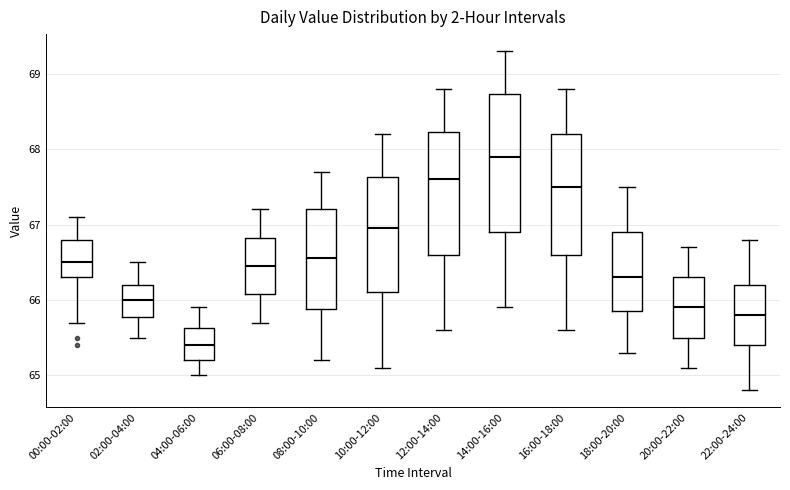

Reading left to right, read every box against the y-axis: the position of its median line, the range the box covers, and the ends of its whiskers. The values are not printed on the chart, so give them approximately, as read against the axis.

00:00-02:00: median 66.5, box 66.3 to 66.8, whiskers 65.7 to 67.1
02:00-04:00: median 66.0, box 65.8 to 66.2, whiskers 65.5 to 66.5
04:00-06:00: median 65.4, box 65.2 to 65.6, whiskers 65.0 to 65.9
06:00-08:00: median 66.5, box 66.1 to 66.8, whiskers 65.7 to 67.2
08:00-10:00: median 66.6, box 65.9 to 67.2, whiskers 65.2 to 67.7
10:00-12:00: median 67.0, box 66.1 to 67.6, whiskers 65.1 to 68.2
12:00-14:00: median 67.6, box 66.6 to 68.2, whiskers 65.6 to 68.8
14:00-16:00: median 67.9, box 66.9 to 68.7, whiskers 65.9 to 69.3
16:00-18:00: median 67.5, box 66.6 to 68.2, whiskers 65.6 to 68.8
18:00-20:00: median 66.3, box 65.9 to 66.9, whiskers 65.3 to 67.5
20:00-22:00: median 65.9, box 65.5 to 66.3, whiskers 65.1 to 66.7
22:00-24:00: median 65.8, box 65.4 to 66.2, whiskers 64.8 to 66.8